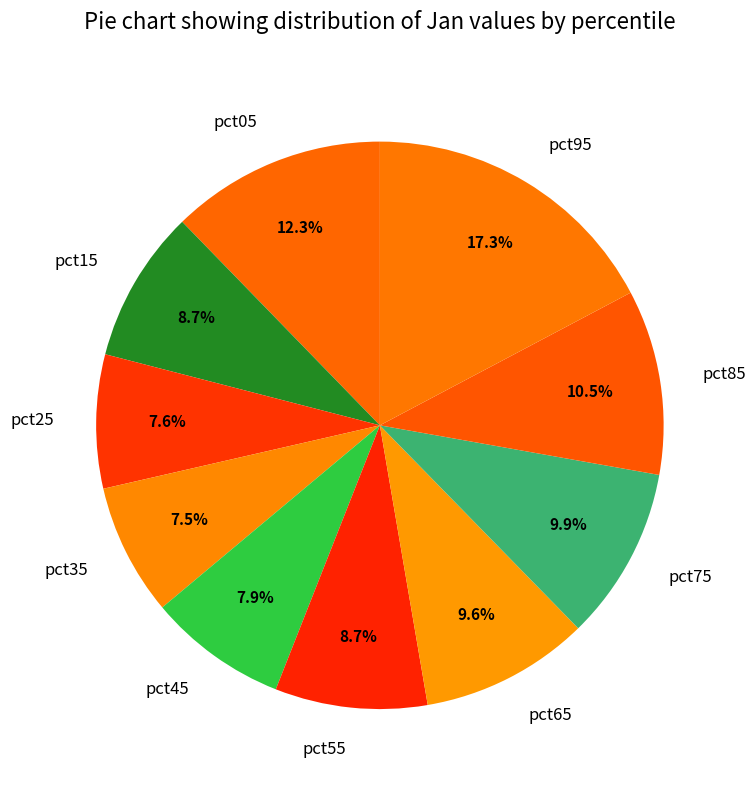

What is the largest slice in the pie chart?

pct95